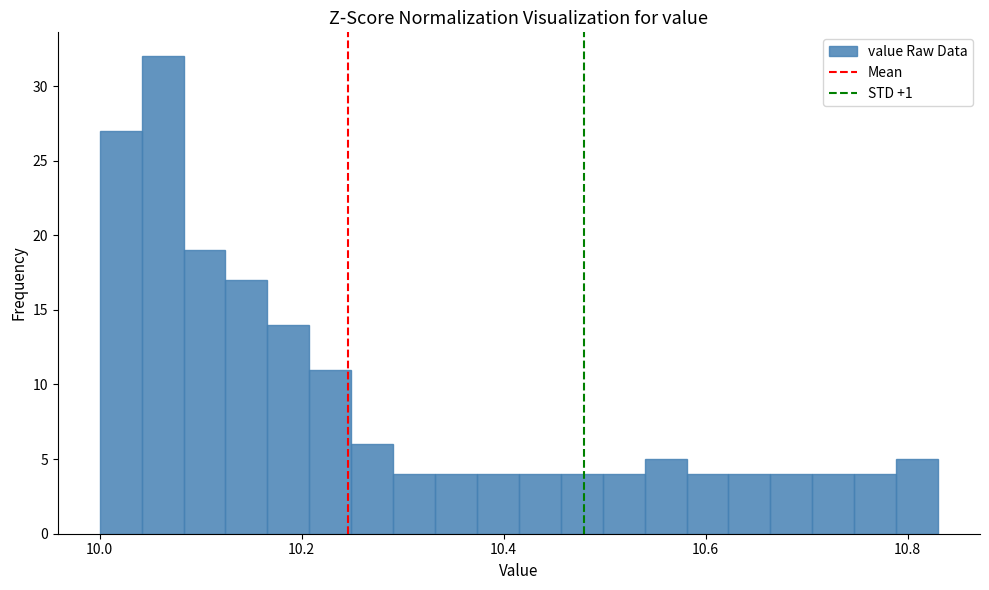

Read against the x-axis, roughly where is the centre of the tallest bar?

10.06